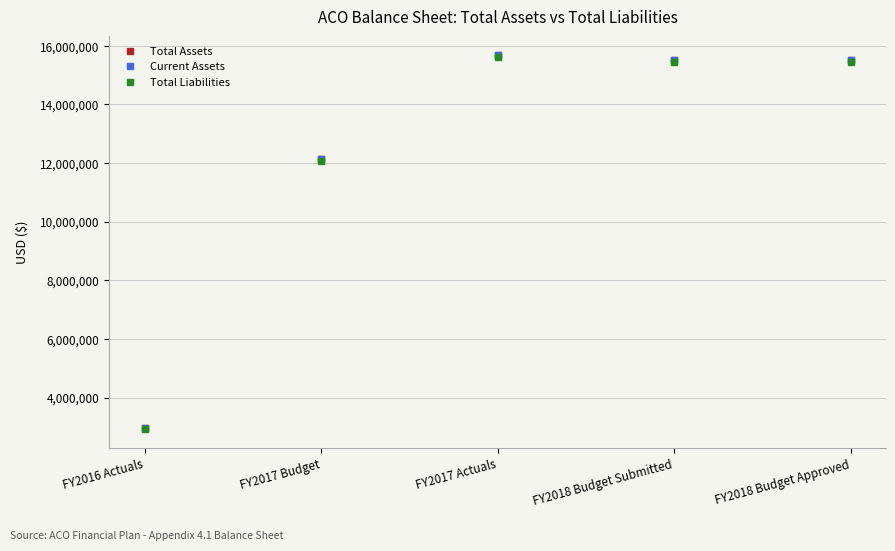

What is the sum of the Total Assets values at FY2017 Actuals and FY2018 Budget Submitted?

31177537